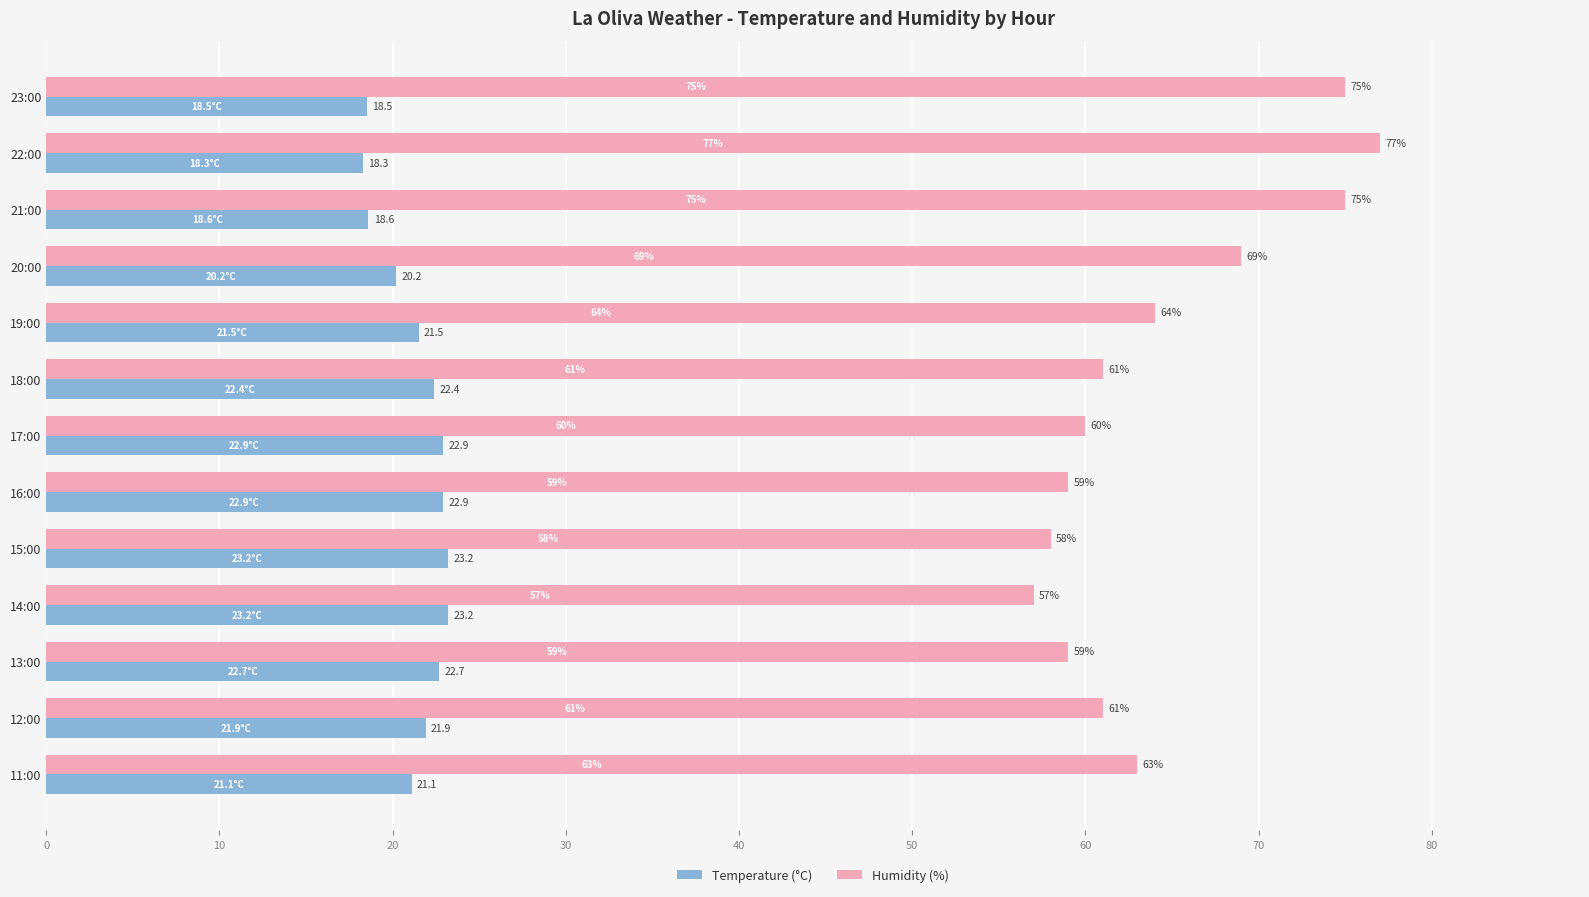

Rank the series by their average value, from lowest to highest.

Temperature (°C), Humidity (%)